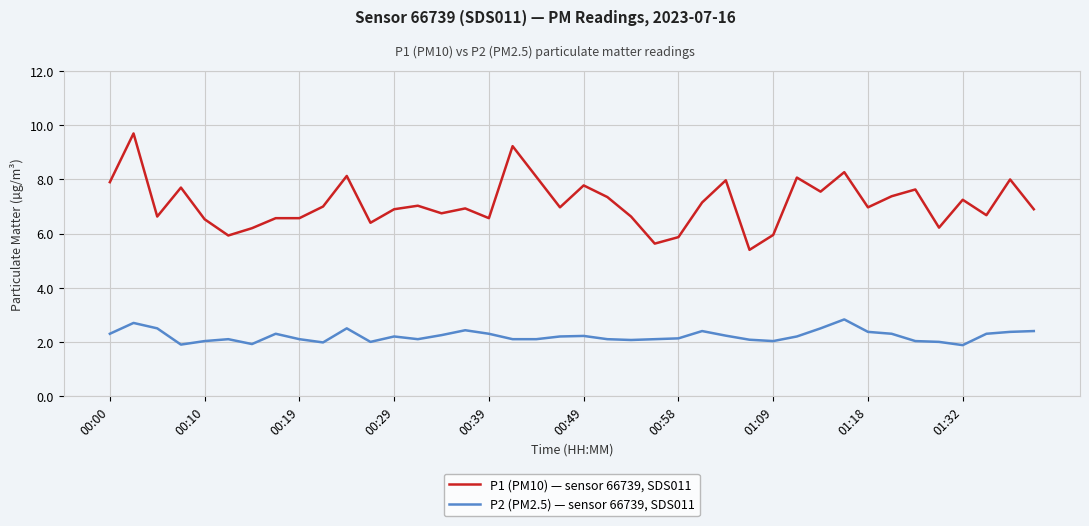

Which series has the largest total across all categories?

P1 (PM10) — sensor 66739, SDS011